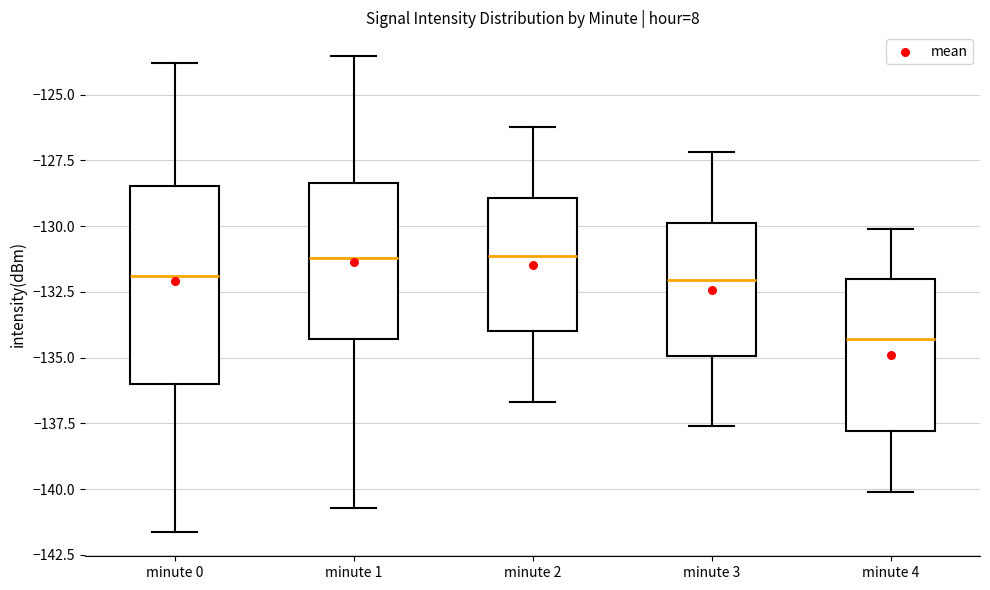

Reading left to right, read every box against the y-axis: the position of its median line, the range the box covers, and the ends of its whiskers. The values are not printed on the chart, so give them approximately, as read against the axis.

minute 0: median -132.0, box -136.0 to -128.5, whiskers -141.5 to -124.0
minute 1: median -131.0, box -134.5 to -128.5, whiskers -140.5 to -123.5
minute 2: median -131.0, box -134.0 to -129.0, whiskers -136.5 to -126.0
minute 3: median -132.0, box -135.0 to -130.0, whiskers -137.5 to -127.0
minute 4: median -134.5, box -138.0 to -132.0, whiskers -140.0 to -130.0